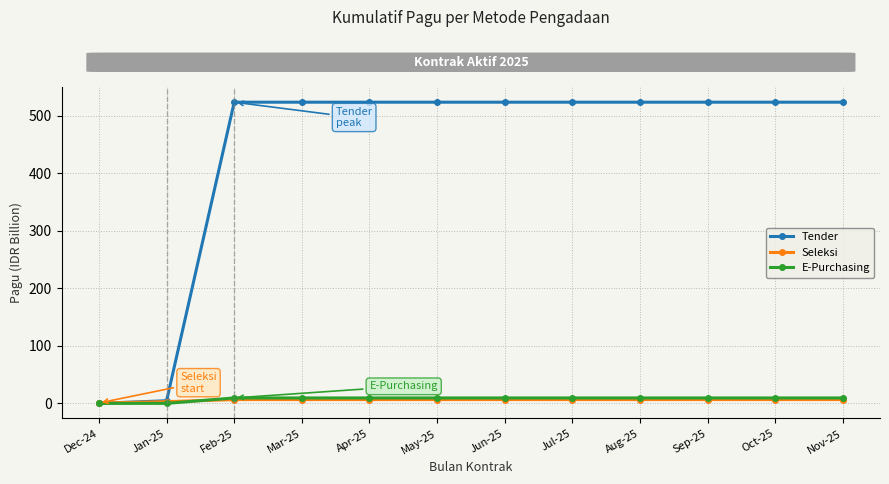

What is the spread (max minus min) of values at Aug-25?

516.6